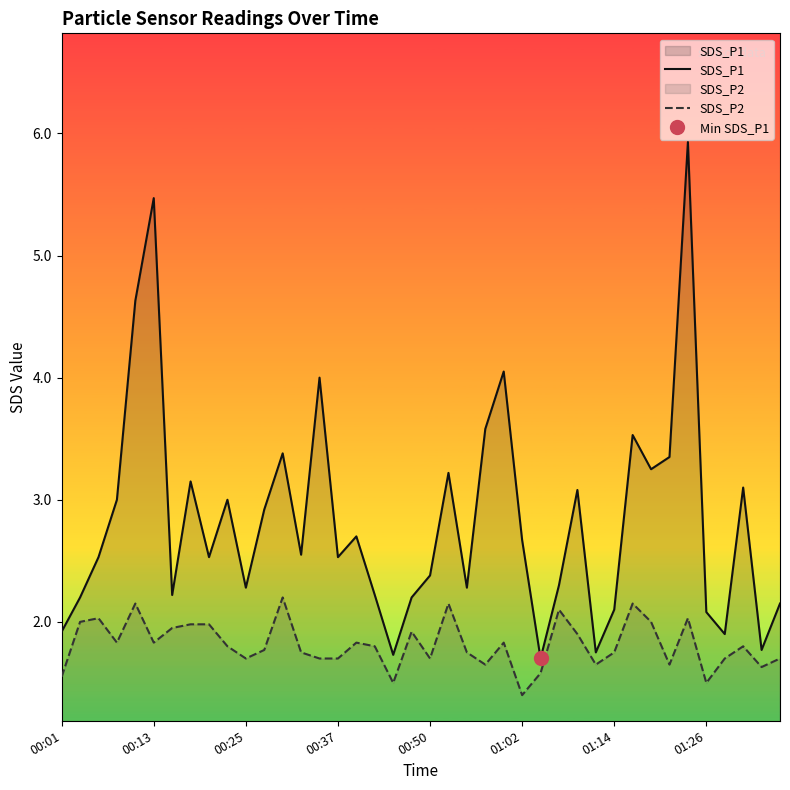

Reading left to right, list all the values displayed in this chart.

SDS_P1: 1.9	2.2	2.5	3.0	4.6	5.5	2.2	3.1	2.5	3.0	2.3	2.9	3.4	2.5	4.0	2.5	2.7	2.2	1.7	2.2	2.4	3.2	2.3	3.6	4.0	2.7	1.7	2.3	3.1	1.8	2.1	3.5	3.2	3.4	5.9	2.1	1.9	3.1	1.8	2.1
SDS_P2: 1.6	2.0	2.0	1.8	2.1	1.8	1.9	2.0	2.0	1.8	1.7	1.8	2.2	1.8	1.7	1.7	1.8	1.8	1.5	1.9	1.7	2.1	1.8	1.6	1.8	1.4	1.6	2.1	1.9	1.6	1.8	2.1	2.0	1.6	2.0	1.5	1.7	1.8	1.6	1.7